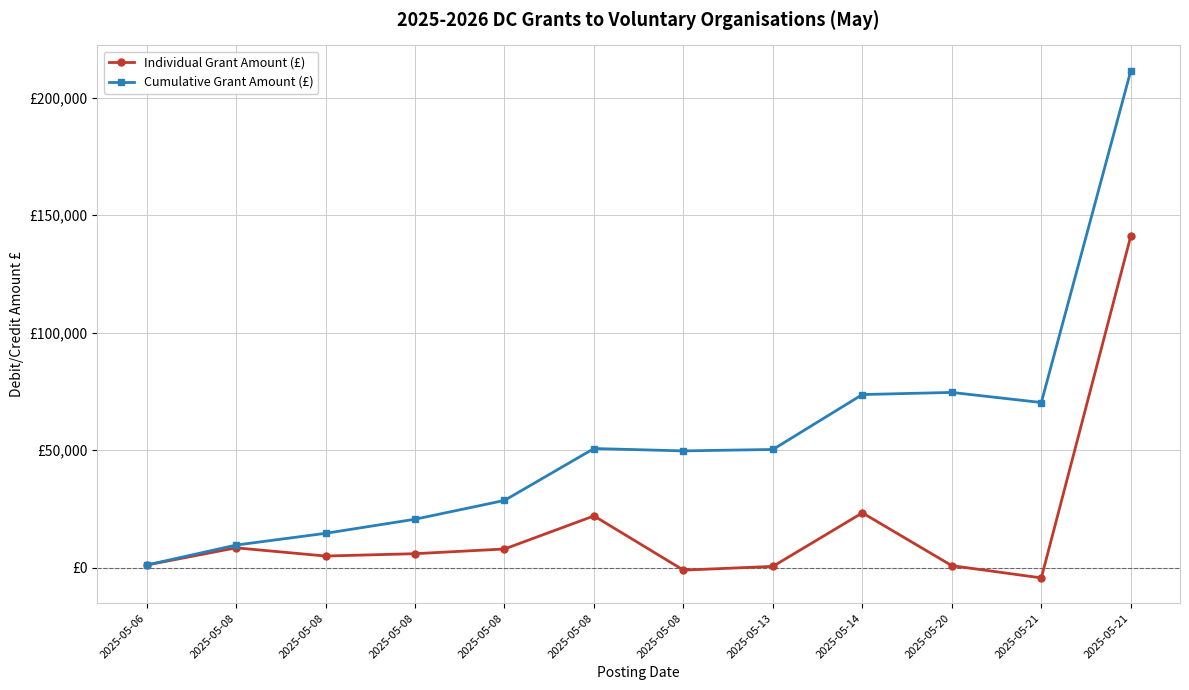

At which category is the sum across all series the highest?

2025-05-21